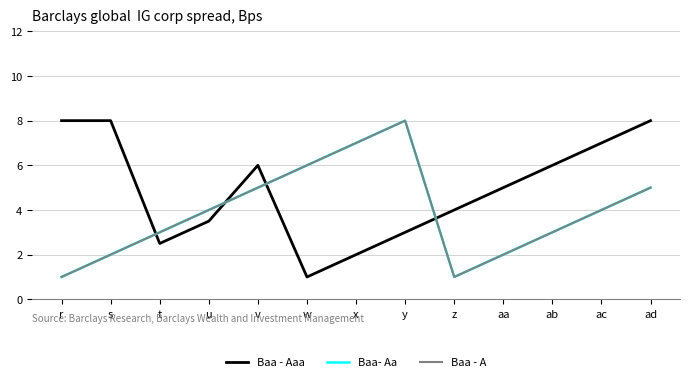

At which label is Baa - Aaa closest to 4?

z